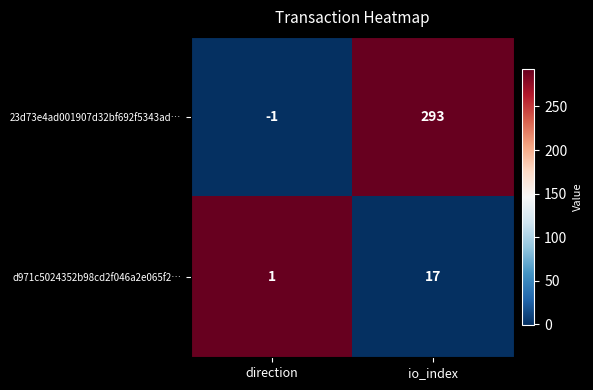

Which series has the largest total across all categories?

23d73e4ad001907d32bf692f5343ad…